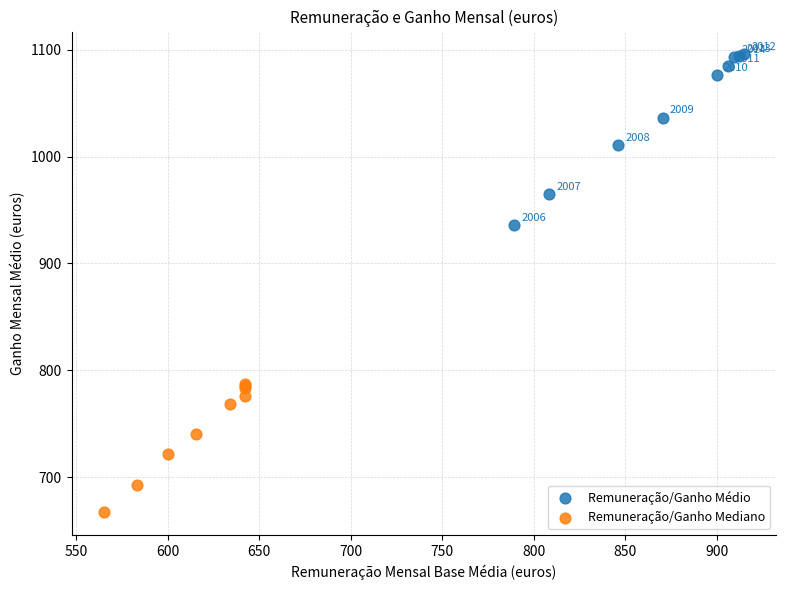

Which series has the largest Y range (max minus min)?

Remuneração/Ganho Médio